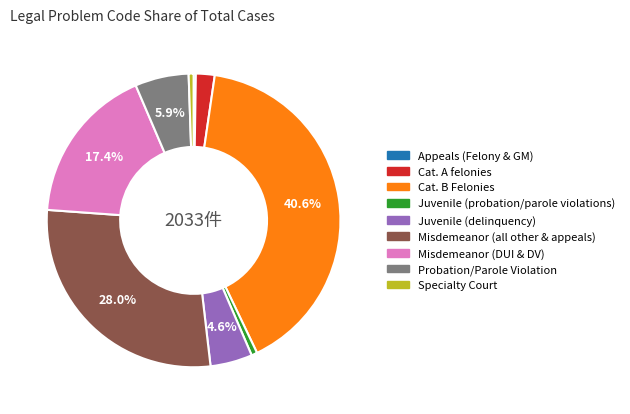

Which slice is the largest?

Cat. B Felonies